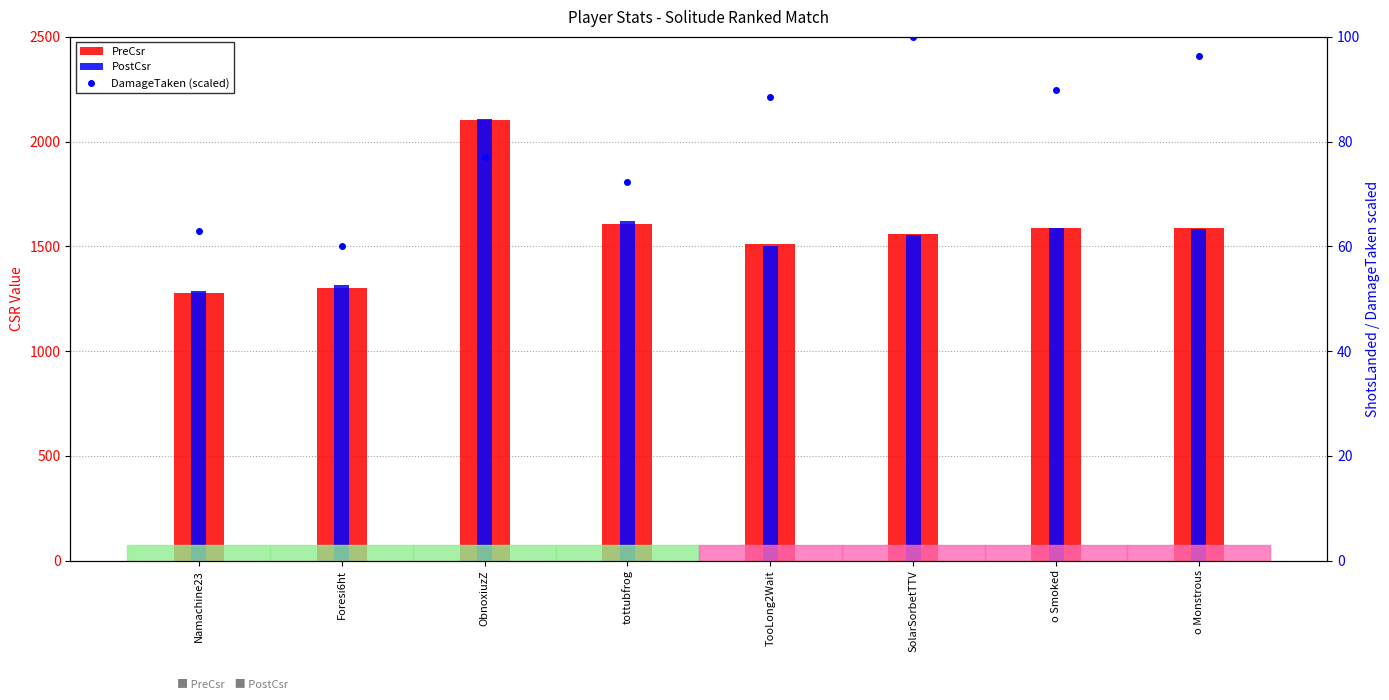

Which series has the largest range (max minus min)?

PreCsr